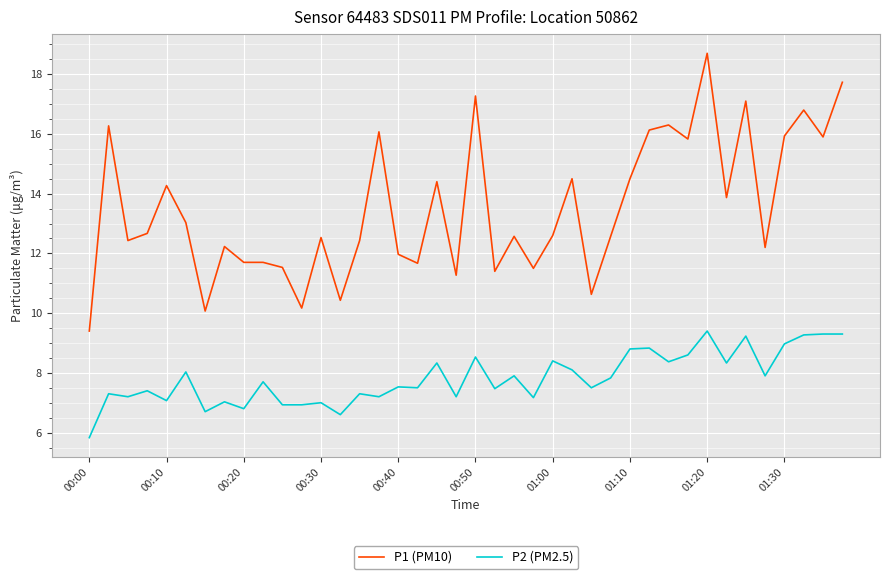

Does the chart have visible grid lines?

Yes